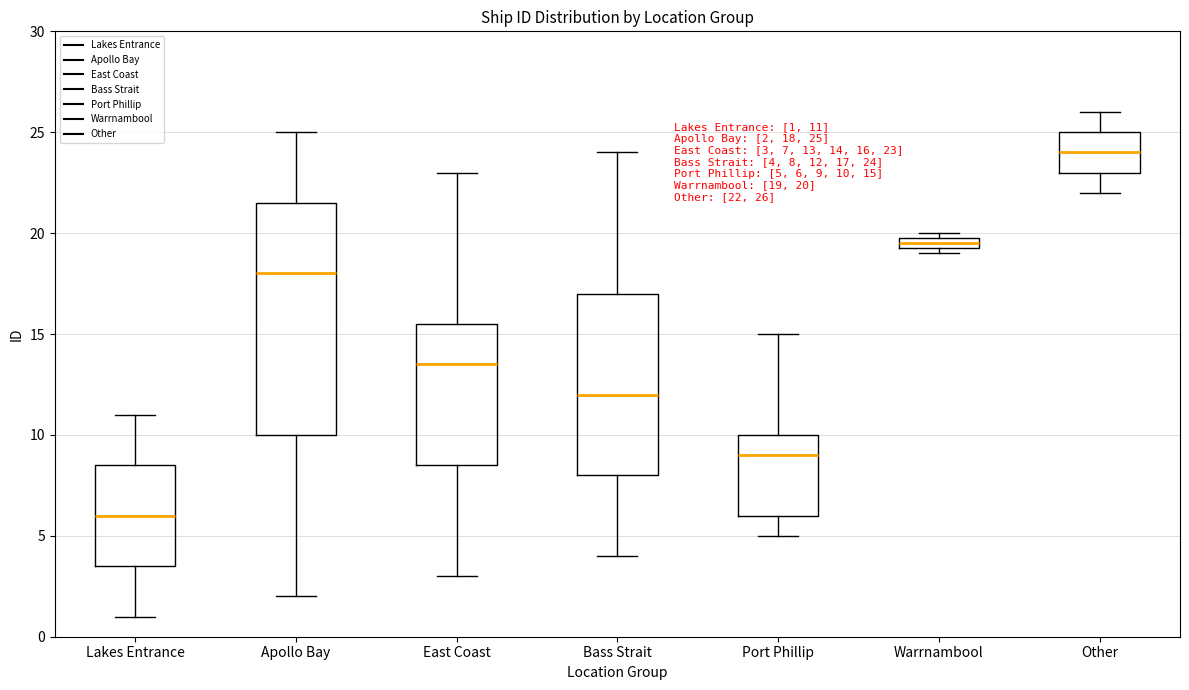

Comparing the boxes themselves (not the whiskers), which one is the tallest?

Apollo Bay